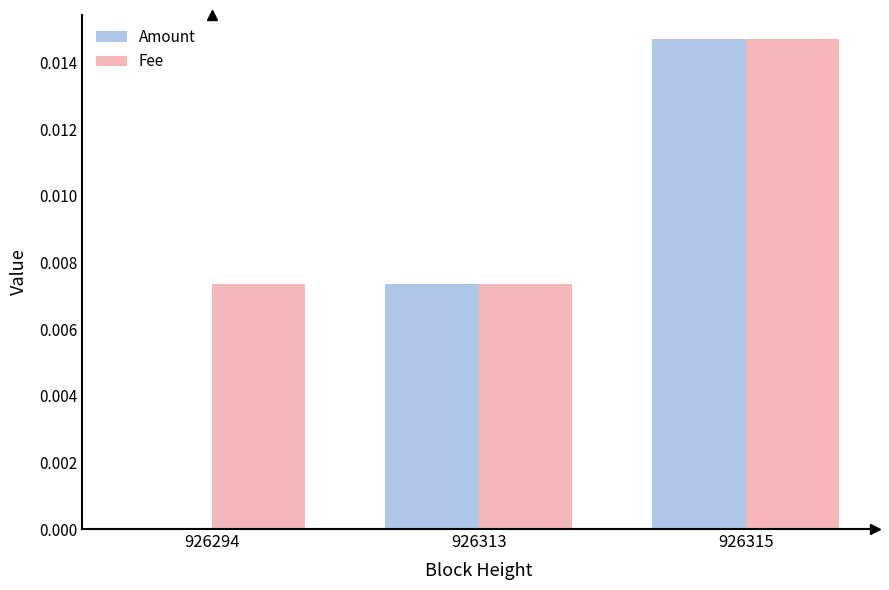

Between 926294 and 926313, which series saw the biggest shift?

Amount